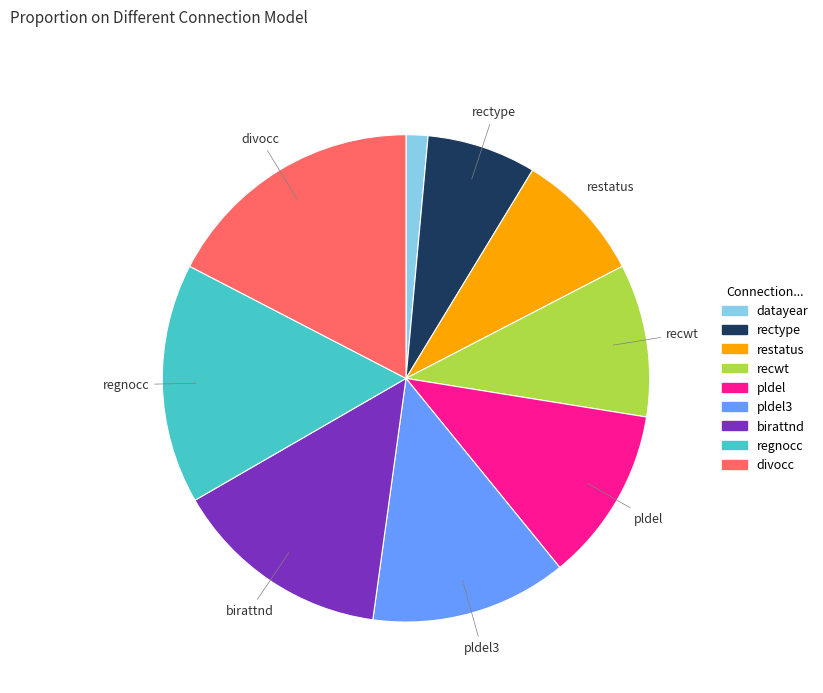

Which category has the smallest portion of the pie?

datayear